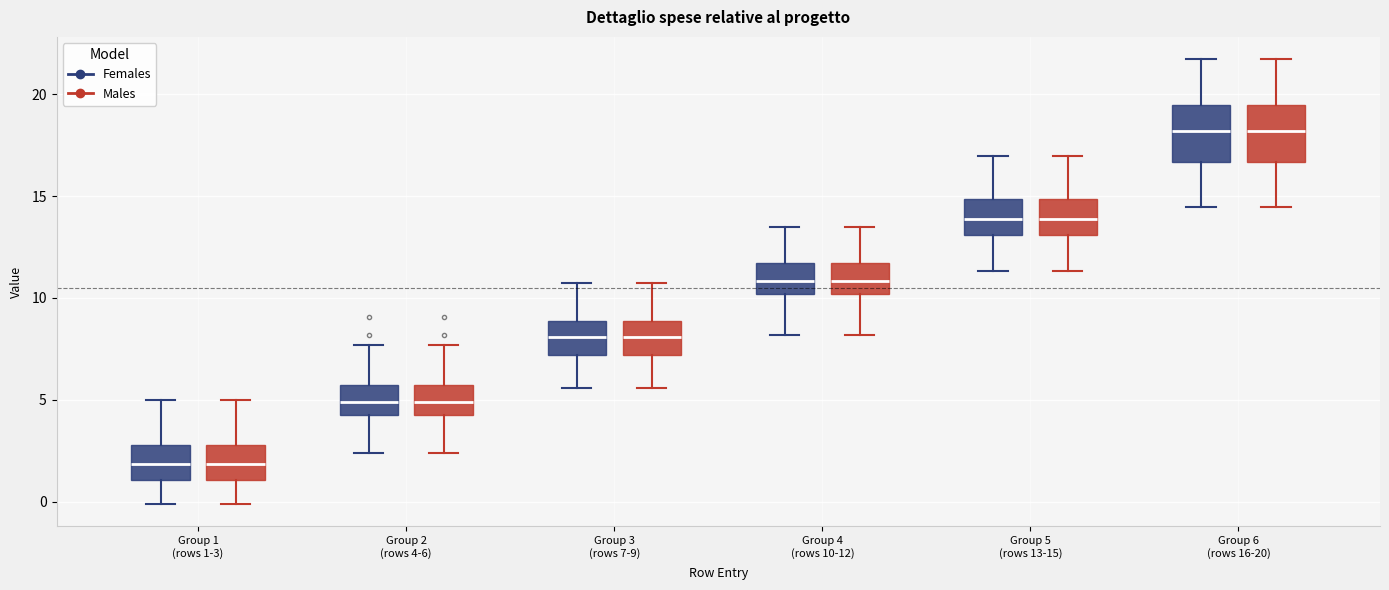

Where is the upper edge of the box for Group 2 (rows 4-6) (Females) on the y-axis? The values are not printed on the chart, so give them approximately, as read against the axis.

5.5